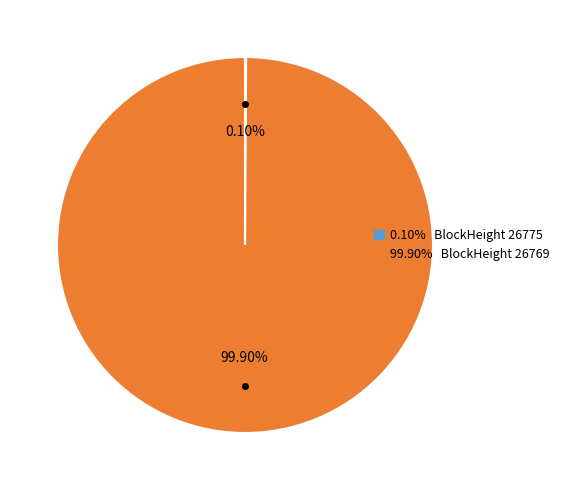

Is there any slice that represents more than half of the pie?

Yes